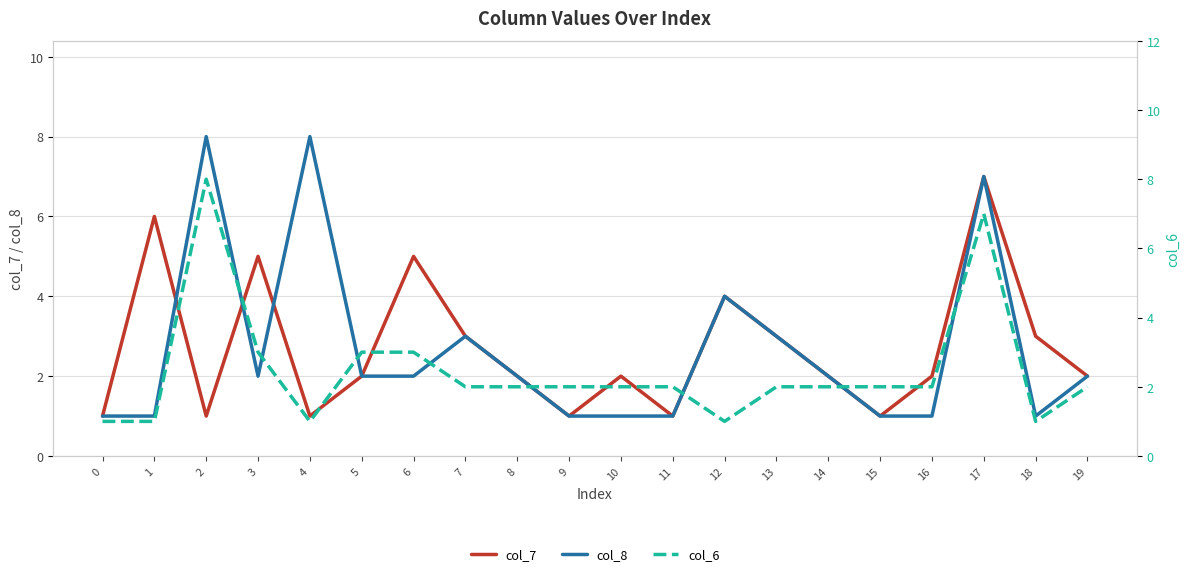

What is the sum of the col_7 values at 12 and 0?

5